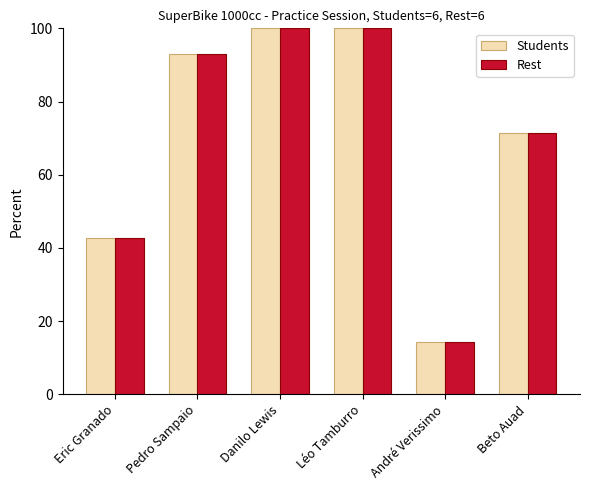

The Students series shows 136.6 at Pedro Sampaio. True or false?

False